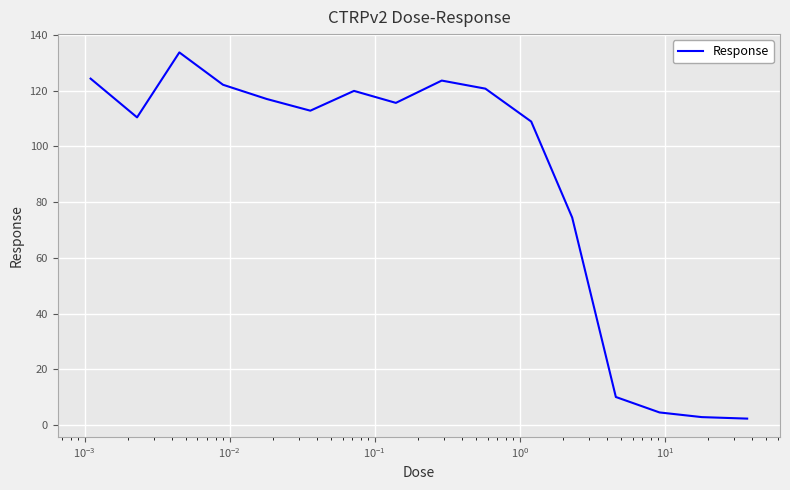

What is the maximum value shown in the chart?

133.7